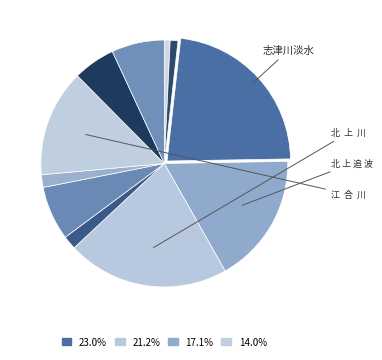

Count the number of slices in the pie.

11